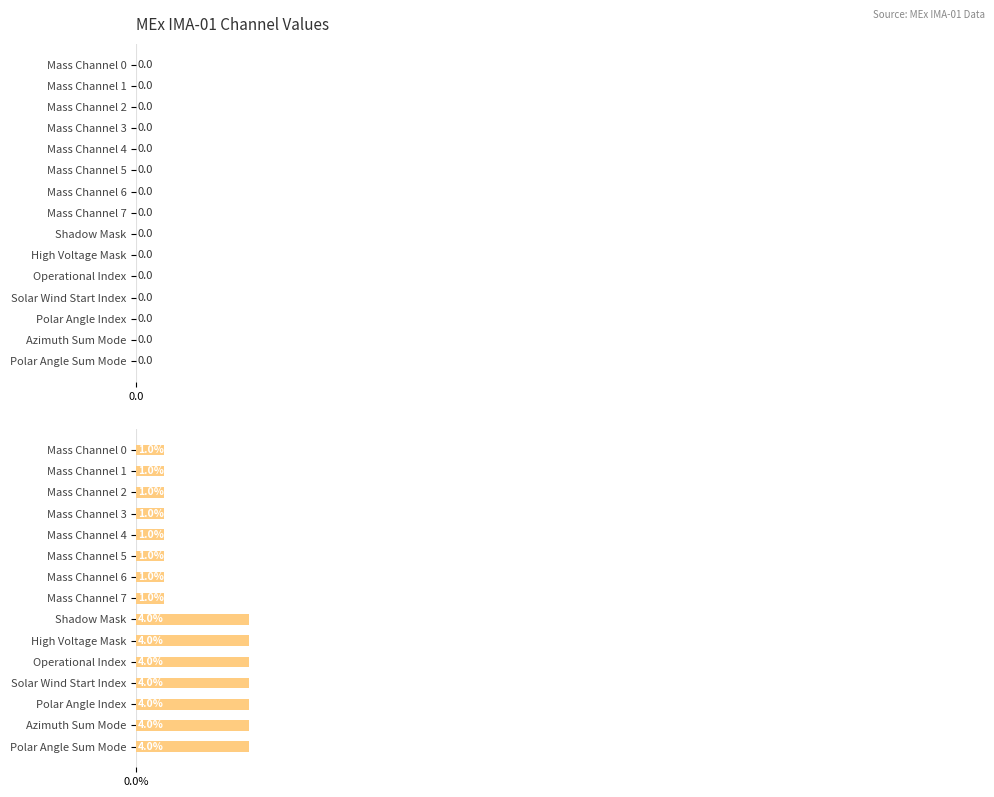

The value at Mass Channel 4 is 2. True or false?

False